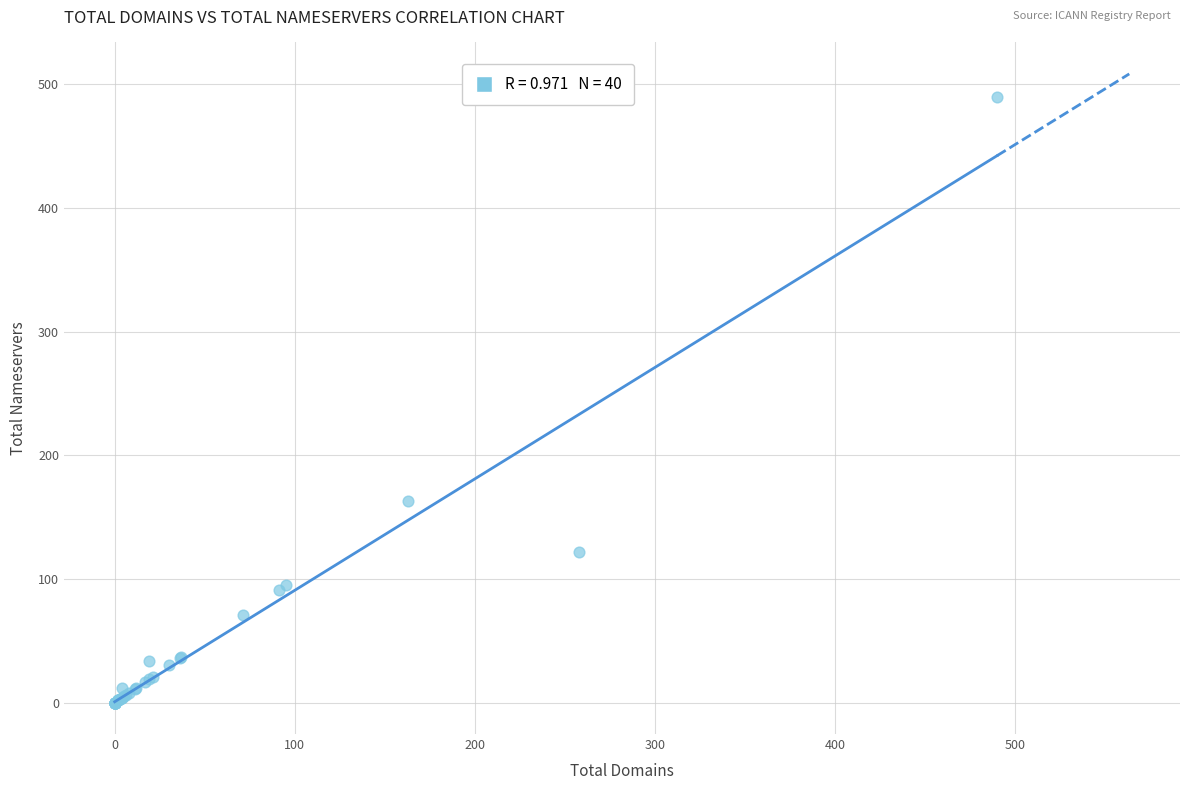

What Y value in the scatter plot is closest to 245?

163